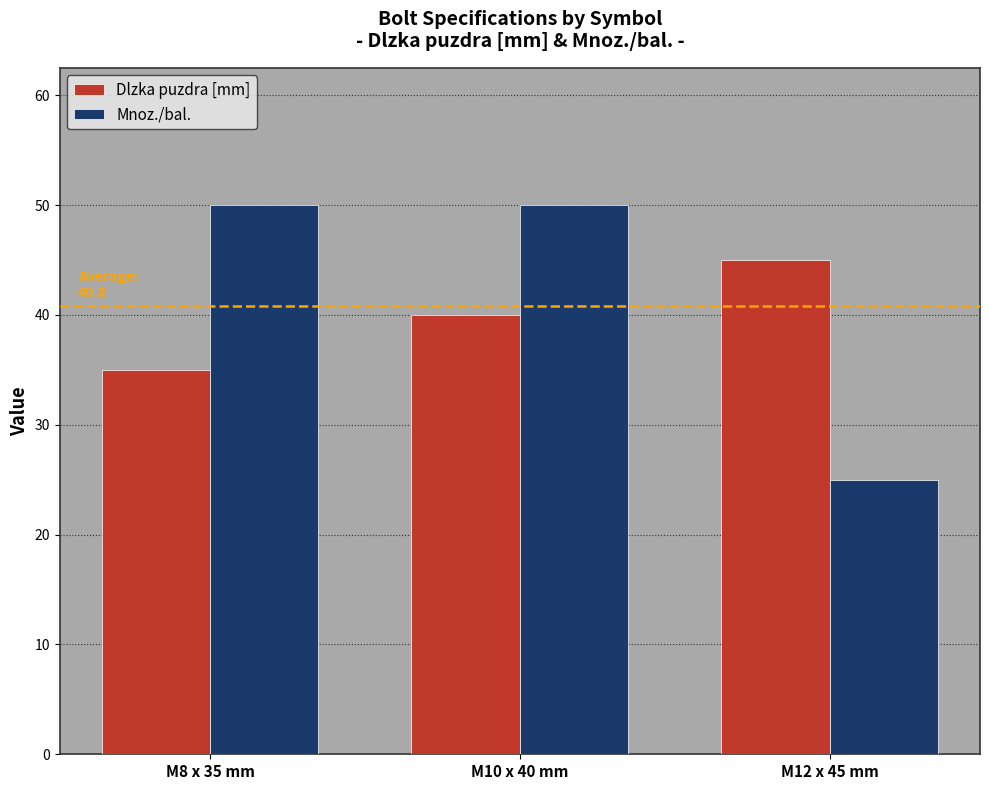

List the series in order of their overall mean, lowest first.

Dlzka puzdra [mm], Mnoz./bal.